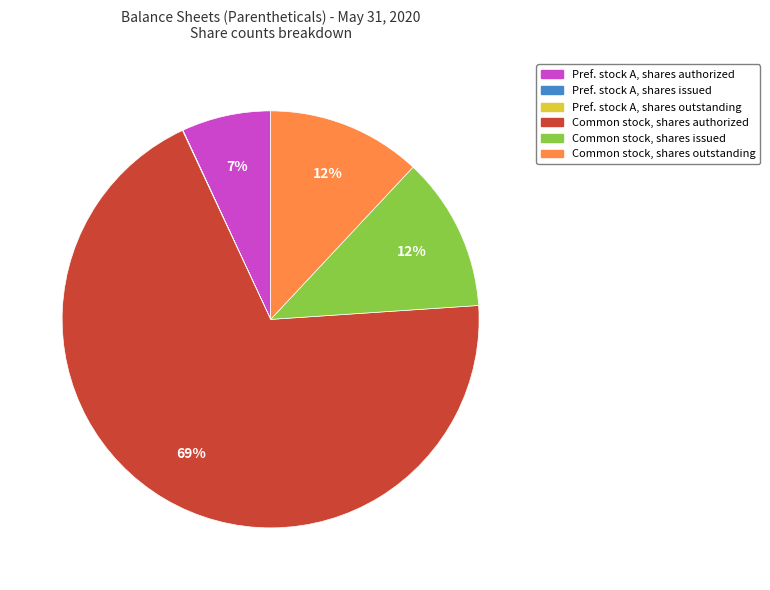

To the nearest percent, what is the difference between the largest and smallest slice percentages?

69%